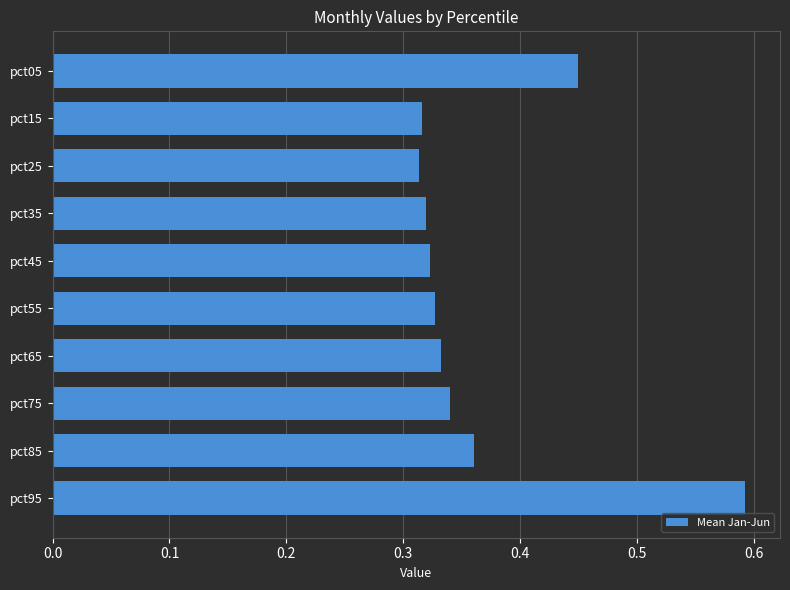

What is the sum of all values?

3.7